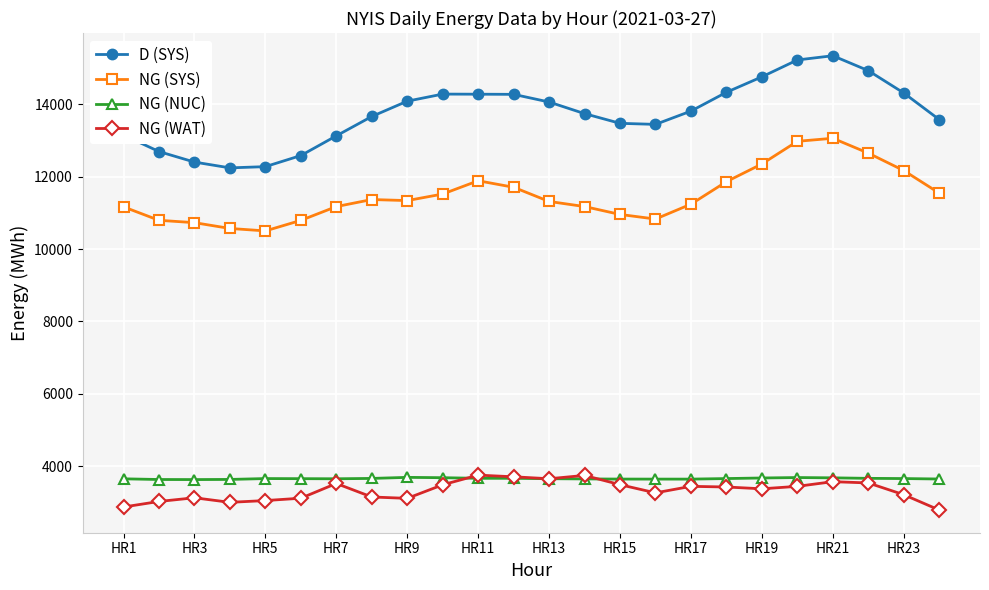

True or false: NG (NUC) has more than 2 points higher than both neighbors.

True